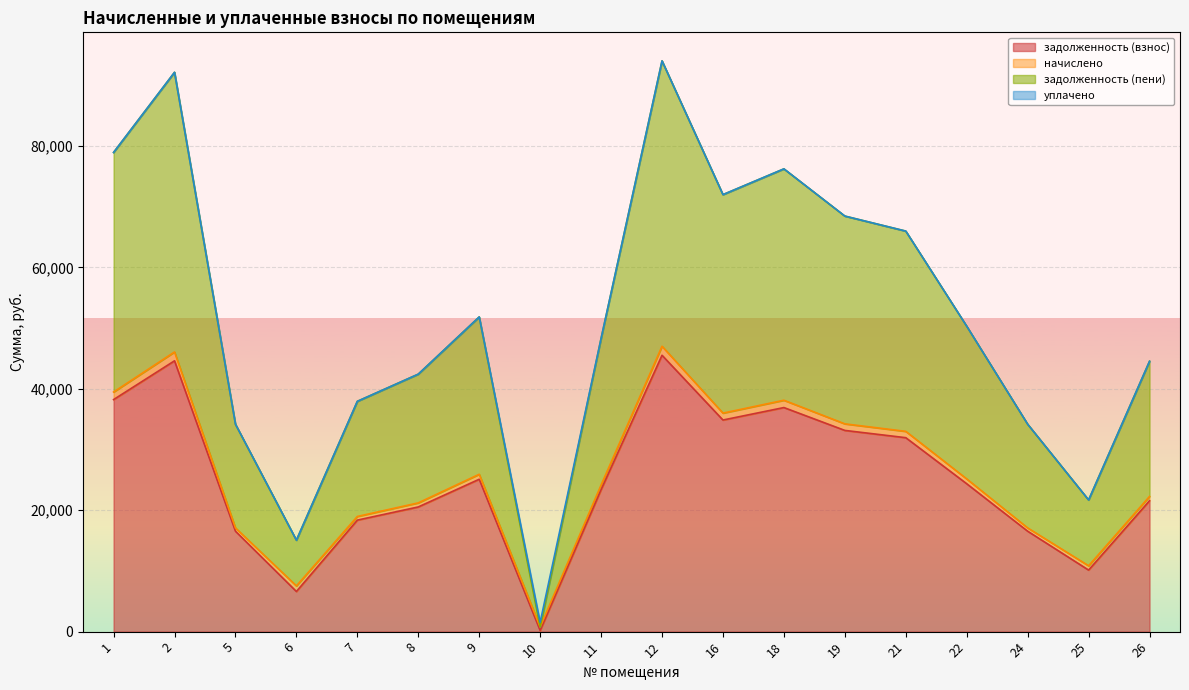

How many lines are shown in the chart?

4